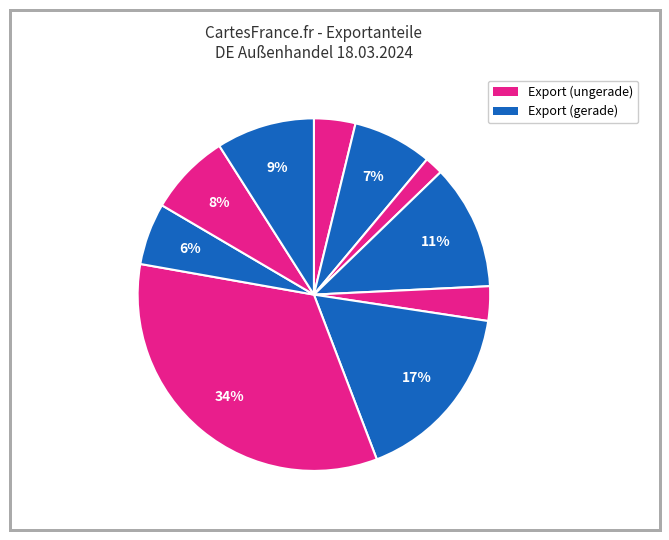

How many segments does this pie chart have?

10